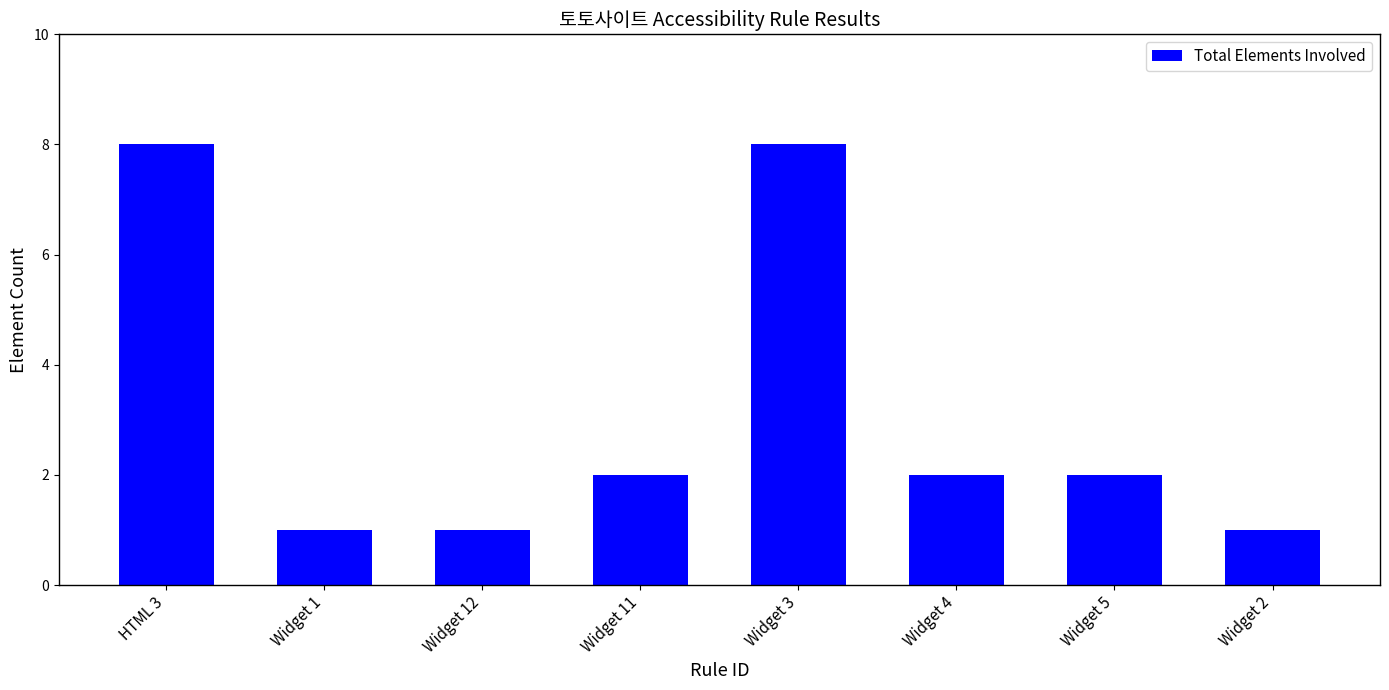

What is the difference between the values at Widget 11 and Widget 12?

1